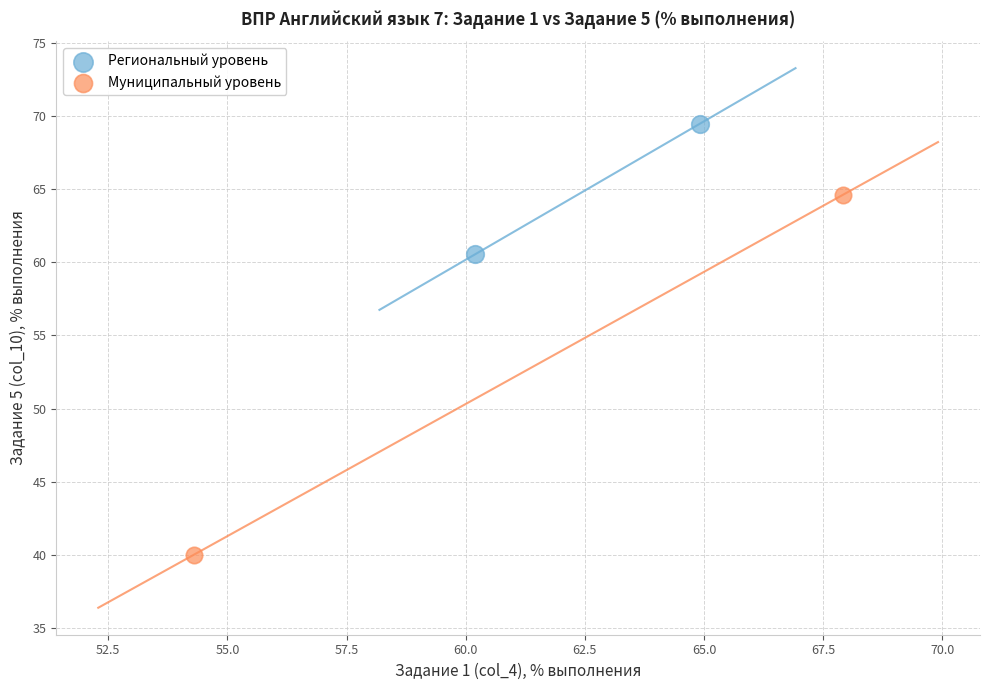

What are all the series names shown in the legend?

Региональный уровень, Муниципальный уровень